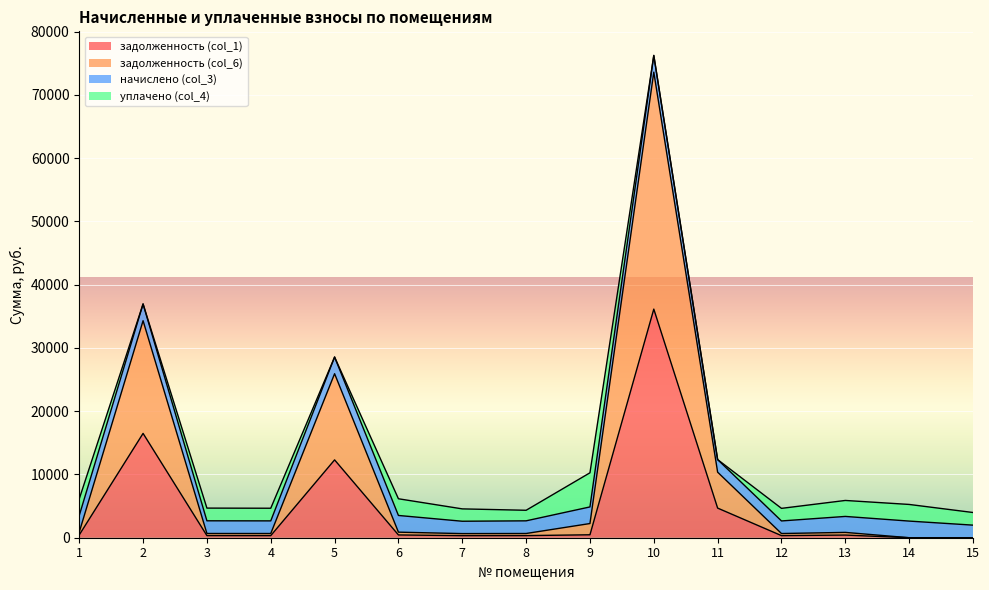

In задолженность (col_1), how many points are higher than both neighbors (excluding endpoints)?

4